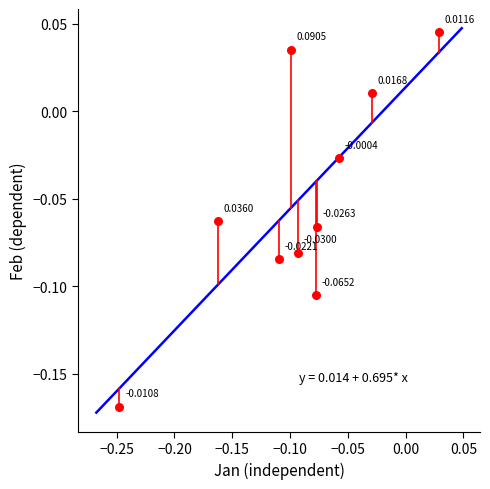

Count the number of points in this scatter plot.

10